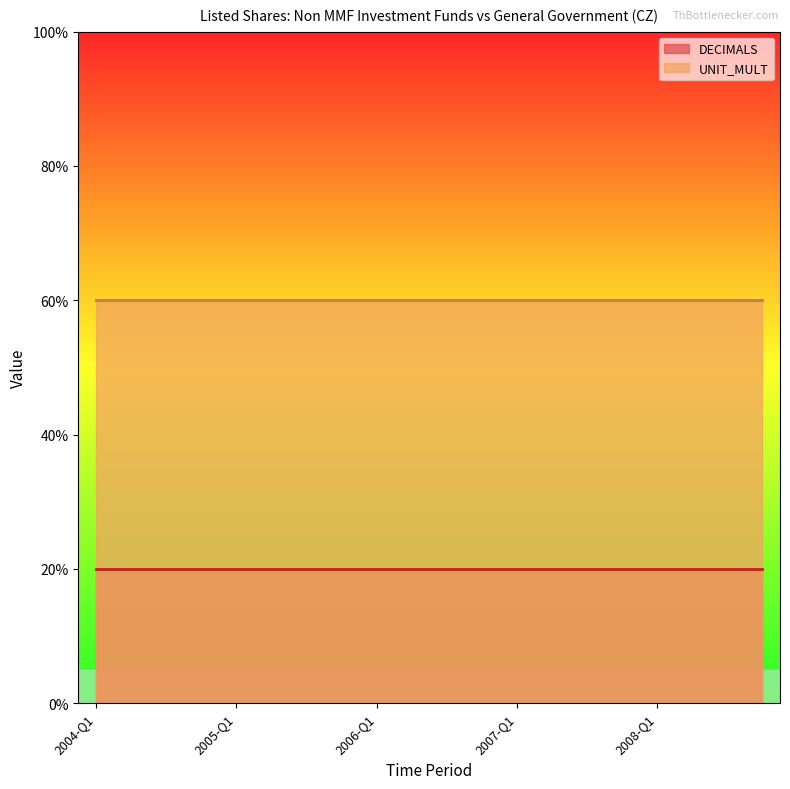

The value of DECIMALS at 2008-Q1 is 3. True or false?

False